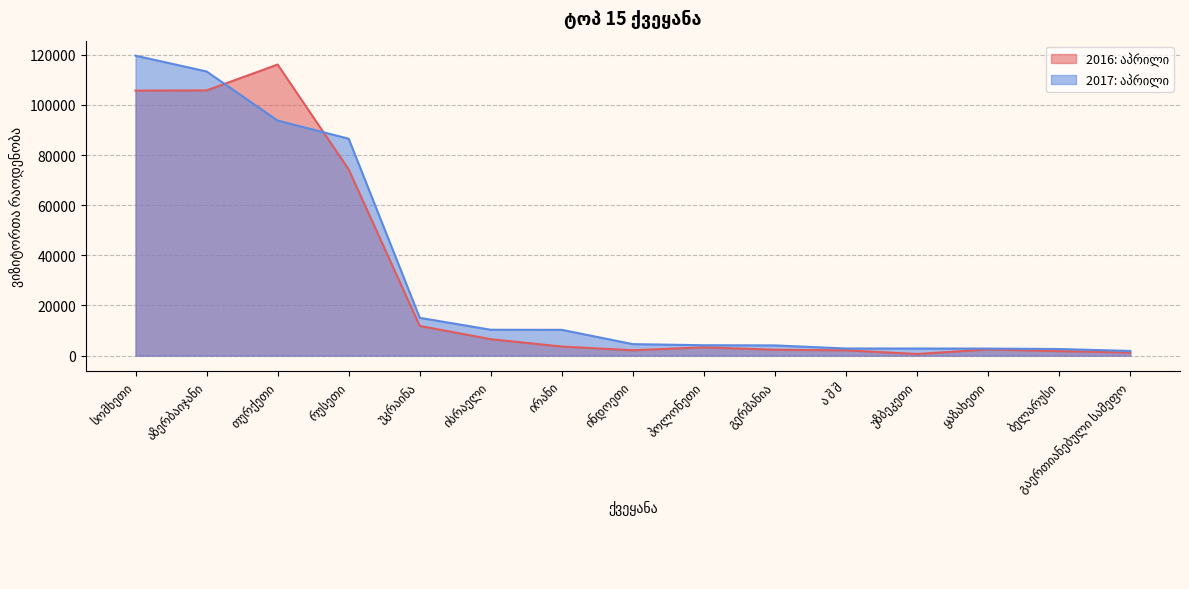

What is the difference between the maximum and minimum values in the 2016: აპრილი series?

115415